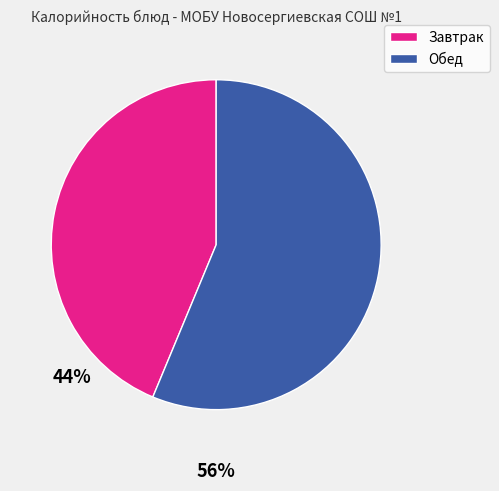

Is there any slice that represents more than half of the pie?

Yes